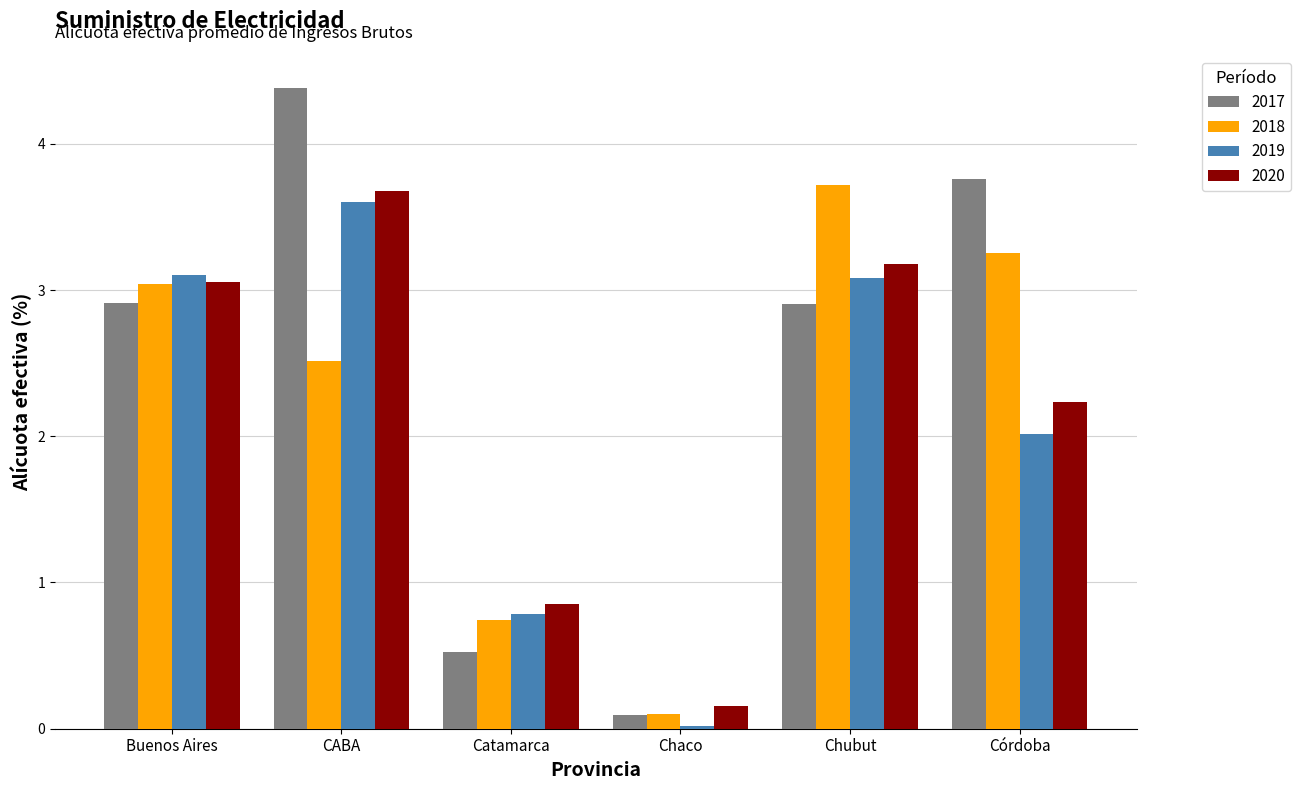

Which category has the lowest value in the 2020 series?

Chaco